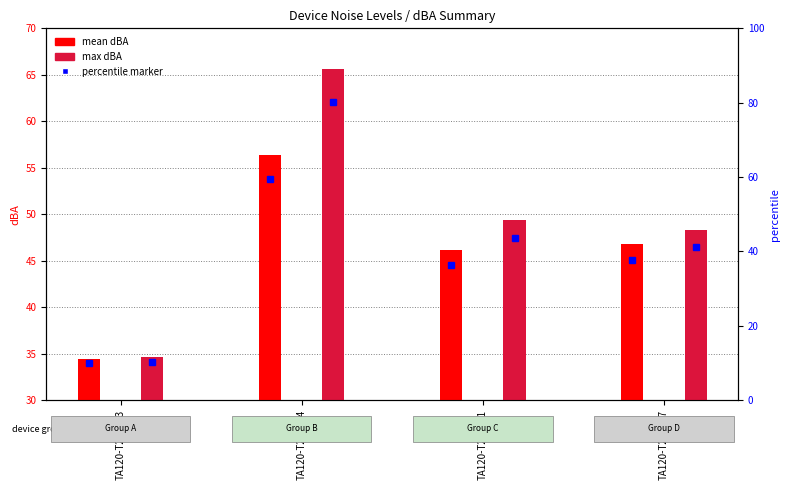

Is the value of max dBA at TA120-T246187 greater than the value of mean dBA at TA120-T246184?

No